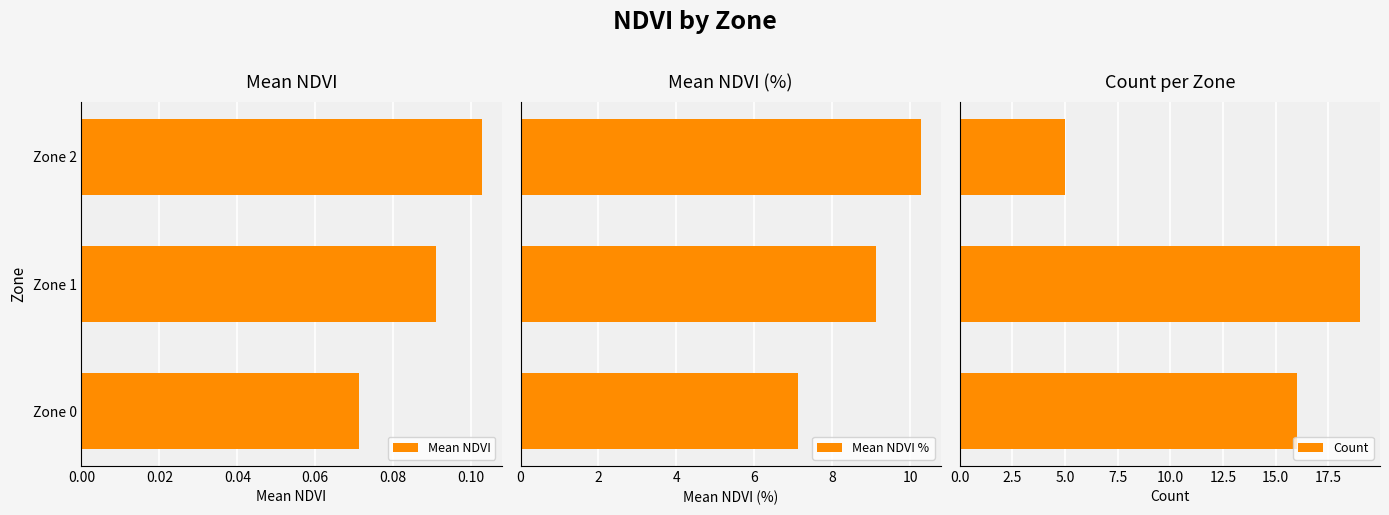

At which label is Mean NDVI closest to 0?

Zone 0